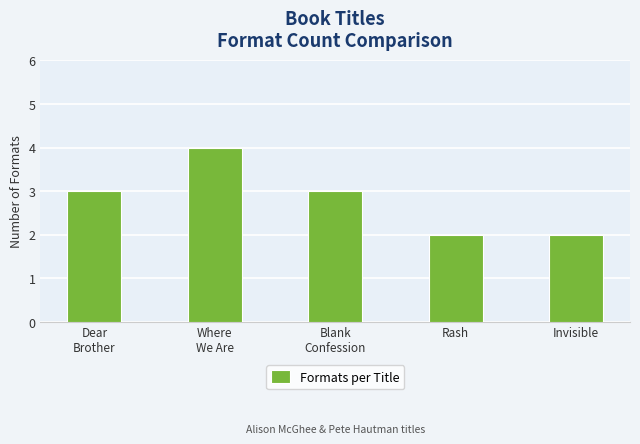

How many data points does each series have?

5